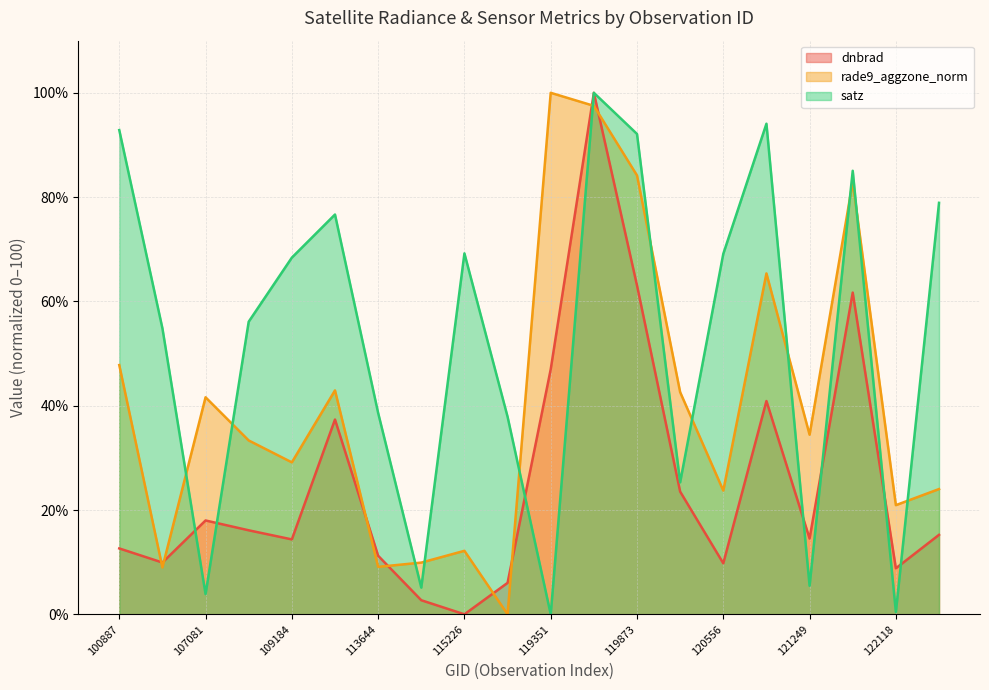

True or false: satz and dnbrad cross at least once.

True